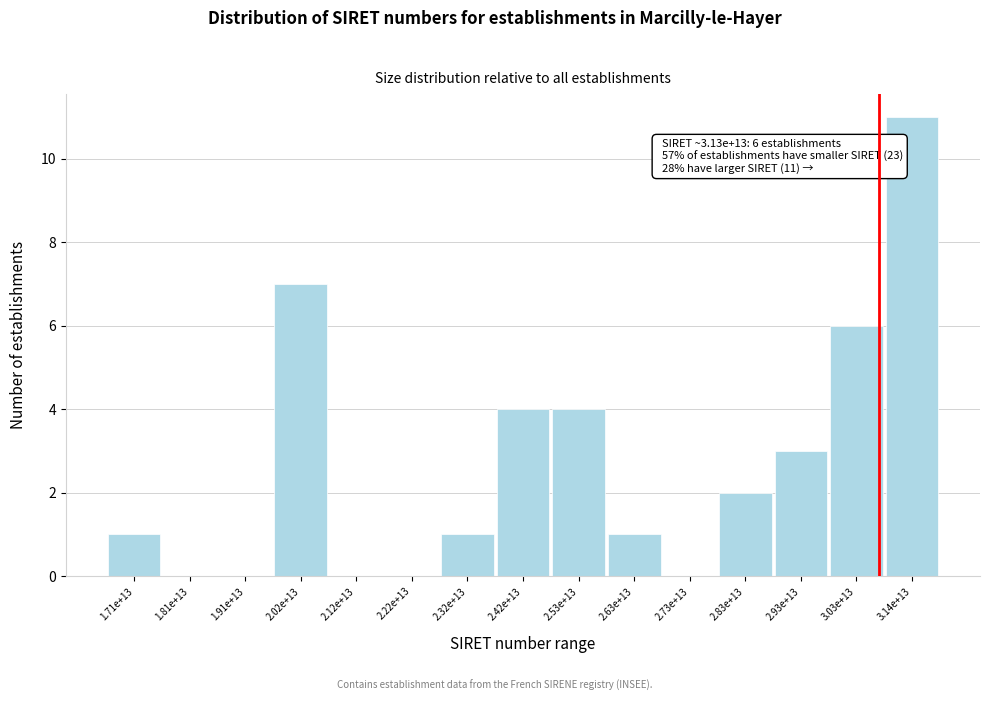

Reading right to left, transcribe all the data shown in this chart.

3.14e+13=11	3.03e+13=6	2.93e+13=3	2.83e+13=2	2.73e+13=0	2.63e+13=1	2.53e+13=4	2.42e+13=4	2.32e+13=1	2.22e+13=0	2.12e+13=0	2.02e+13=7	1.91e+13=0	1.81e+13=0	1.71e+13=1